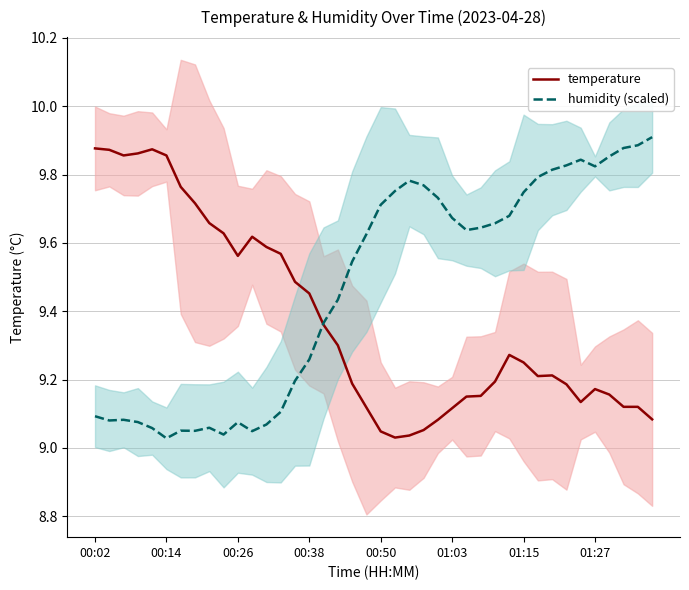

True or false: temperature has more than 0 interior local peaks.

True